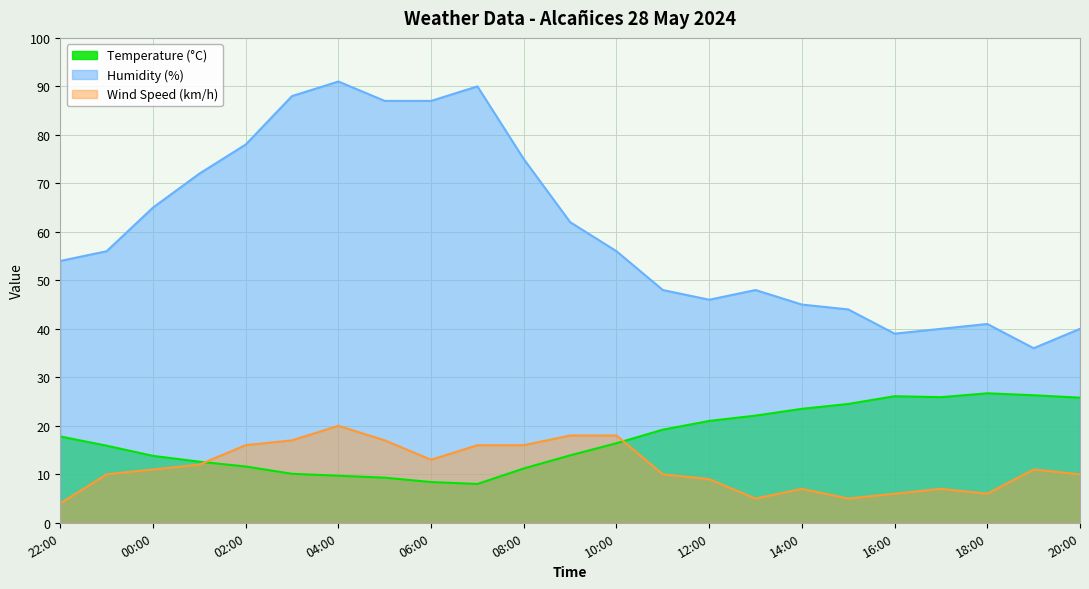

What is the sum of the Wind Speed (km/h) values at 01:00 and 16:00?

18.0